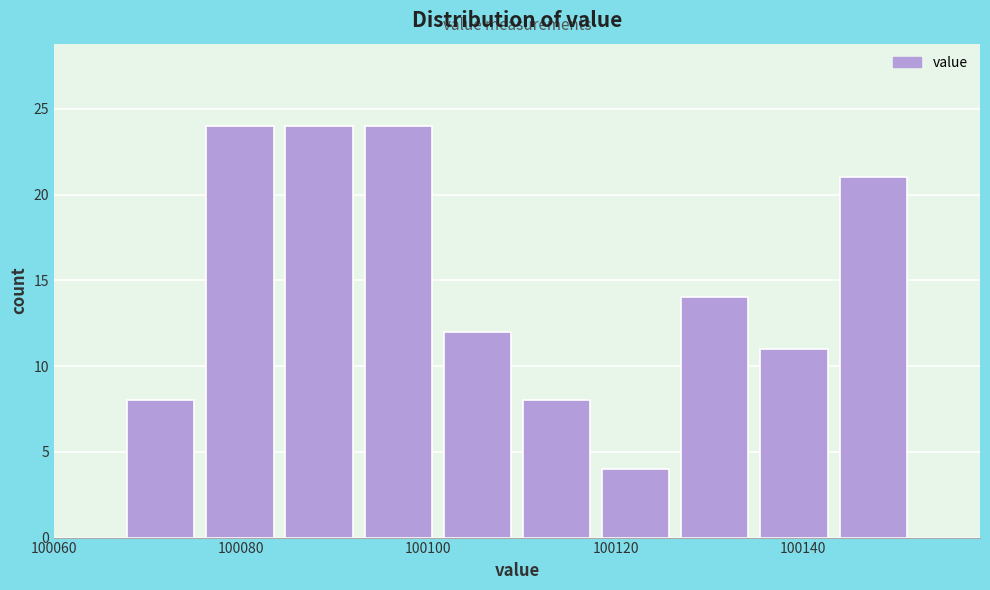

Reading left to right, transcribe this chart: for each bar, give the range it covers on the x-axis and its height. Neither the bar edges nor the heights are printed on the chart, so give them approximately, as read against the axes.

100068 to 100076: 8
100076 to 100084: 24
100084 to 100092: 24
100092 to 100100: 24
100100 to 100110: 12
100110 to 100118: 8
100118 to 100126: 4
100126 to 100134: 14
100134 to 100144: 11
100144 to 100152: 21